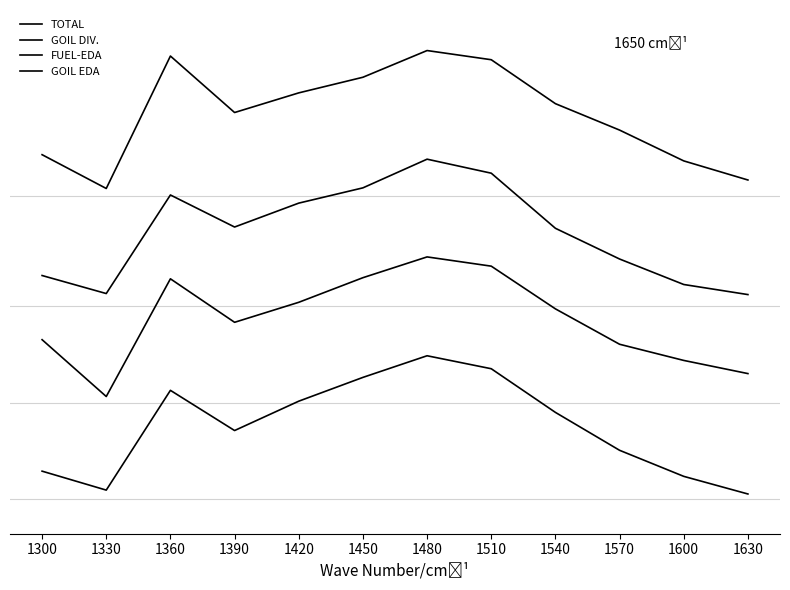

Is it true that TOTAL equals 2.8 at 1390?

True